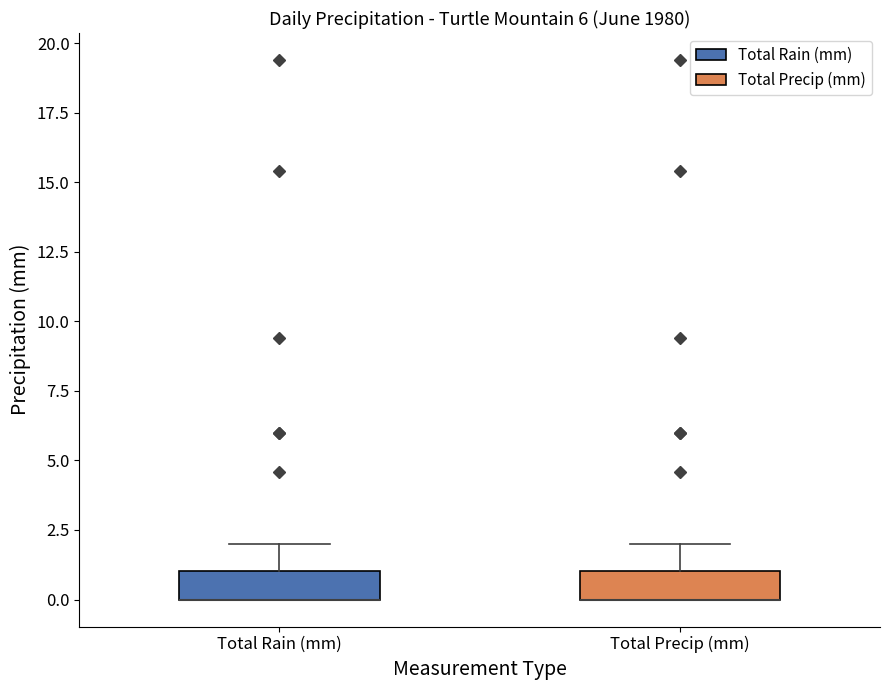

Reading left to right, read every box against the y-axis: the position of its median line, the range the box covers, and the ends of its whiskers. The values are not printed on the chart, so give them approximately, as read against the axis.

Total Rain (mm): median 0 (drawn on the box's lower edge), box 0 to 1, whiskers 0 to 2
Total Precip (mm): median 0 (drawn on the box's lower edge), box 0 to 1, whiskers 0 to 2